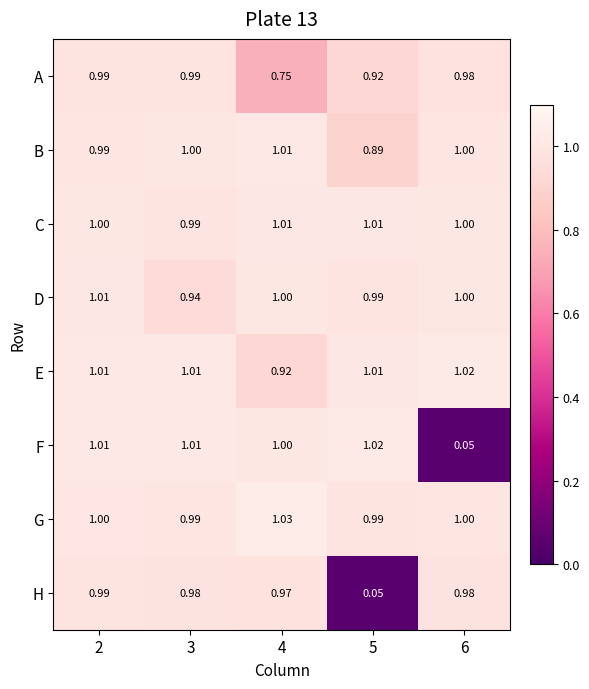

Between 2 and 3, which series saw the biggest shift?

D